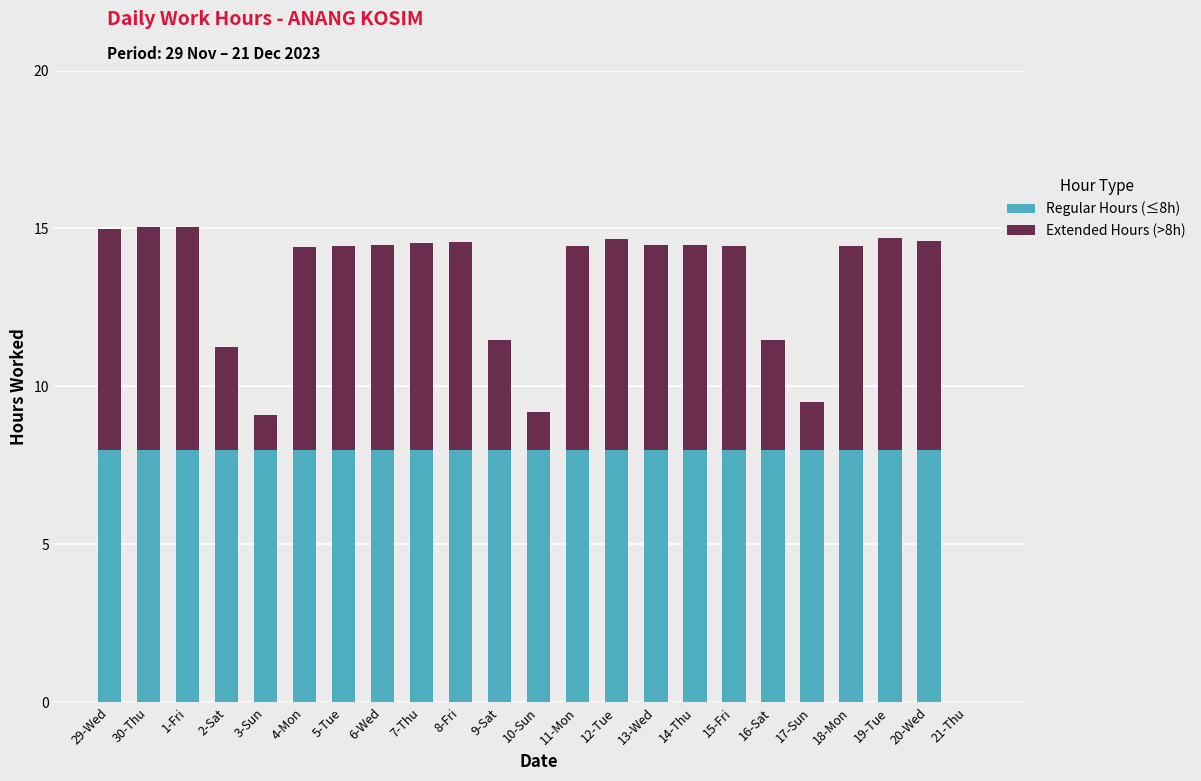

What is the total value across all series at 19-Tue?

14.7